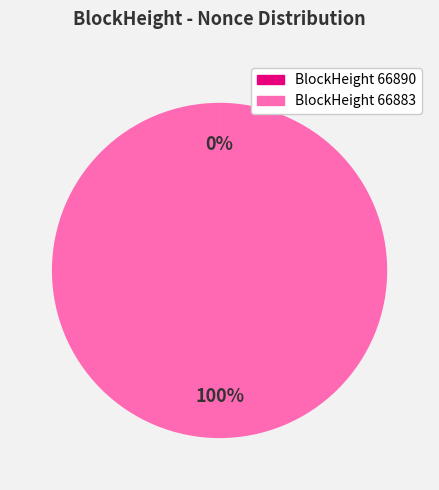

Is there any slice that represents more than half of the pie?

Yes